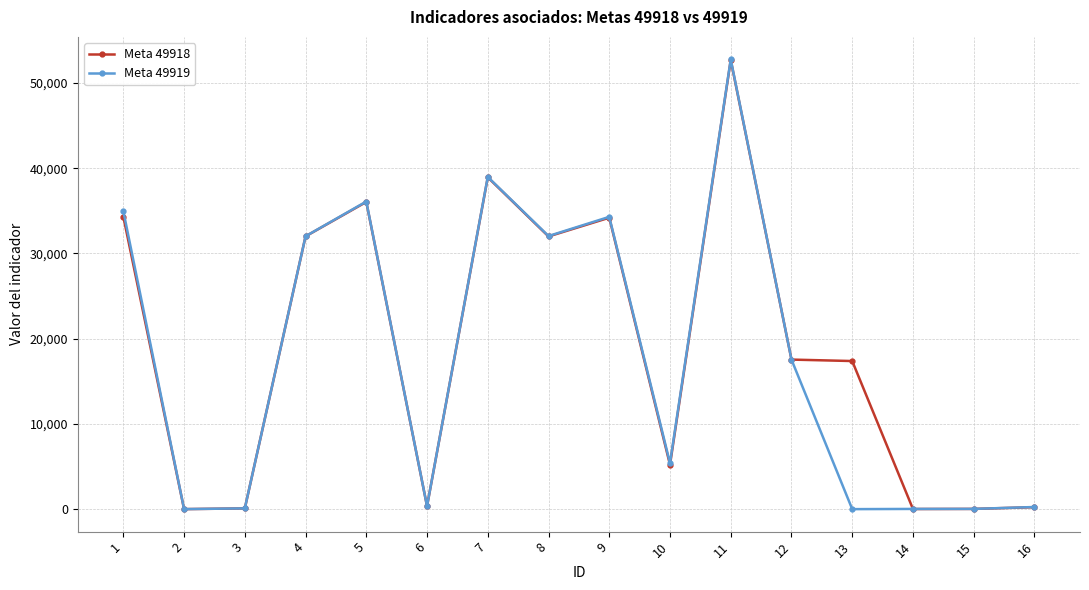

Is the value of Meta 49919 at 9 greater than the value of Meta 49918 at 4?

Yes